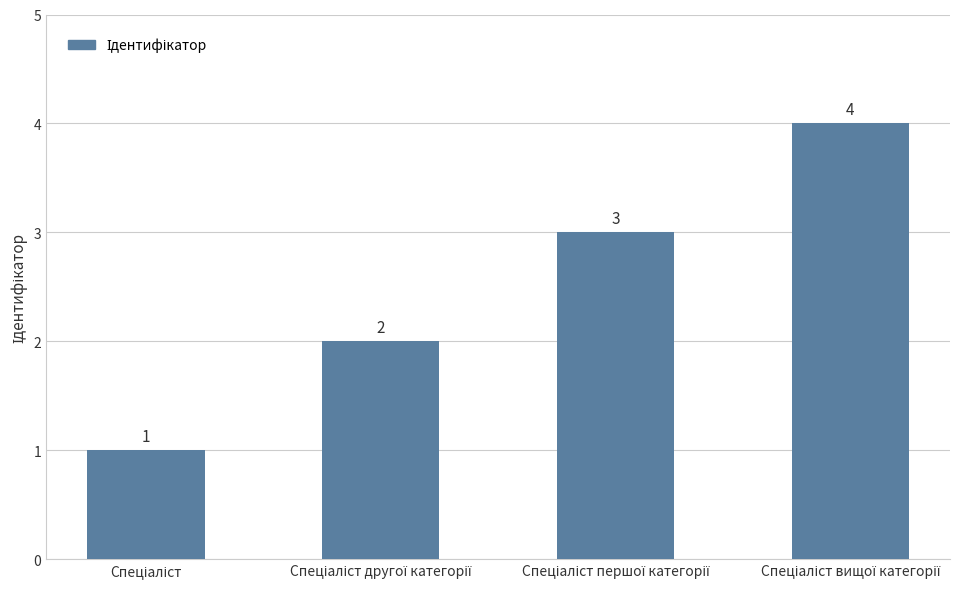

What is the value of the 1st bar from the left?

1